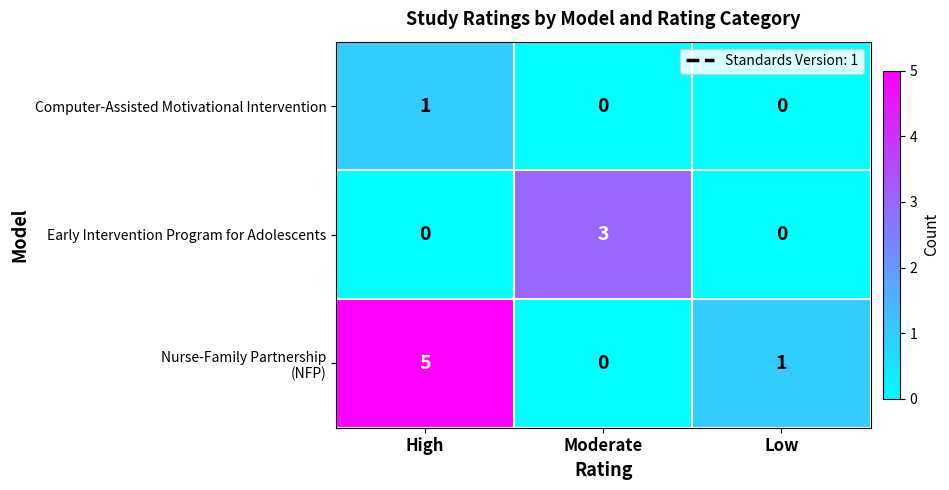

At how many categories does at least one series exceed 2?

2